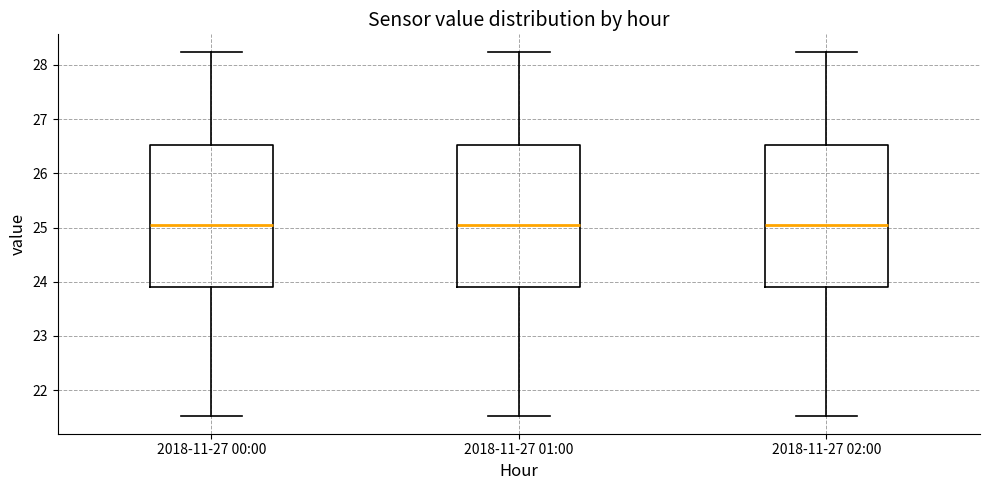

Where is the upper edge of the box for 2018-11-27 01:00 on the y-axis? The values are not printed on the chart, so give them approximately, as read against the axis.

26.5